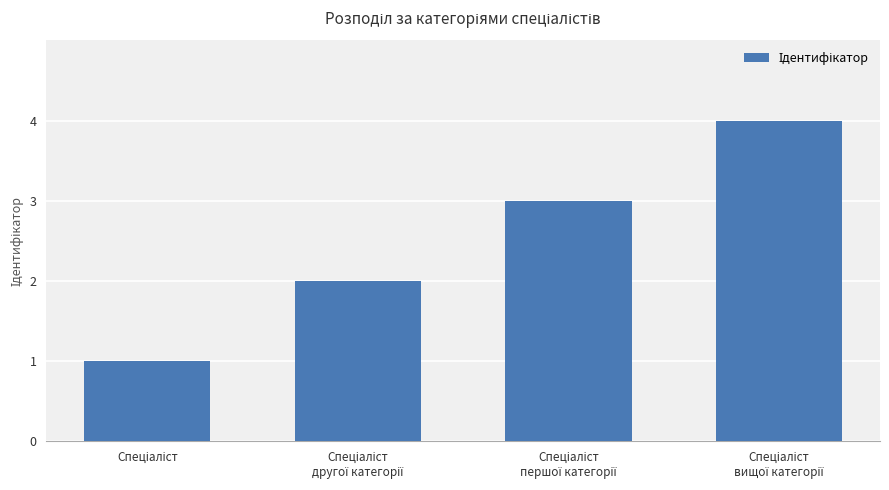

What is the maximum value shown in the chart?

4